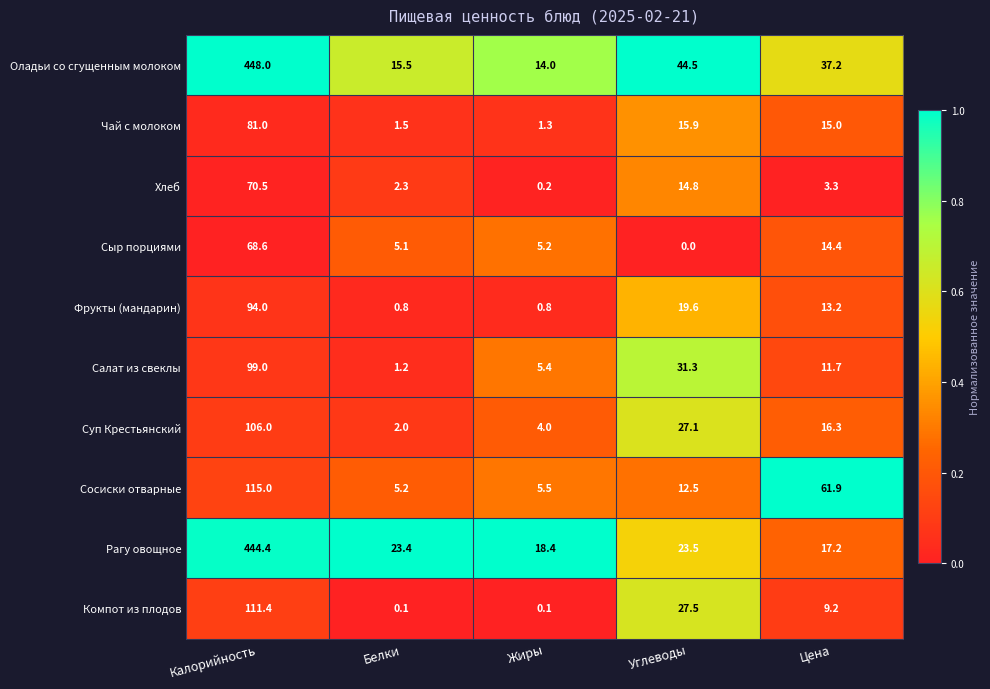

True or false: Салат из свеклы has a value of 13.6 at Углеводы.

False